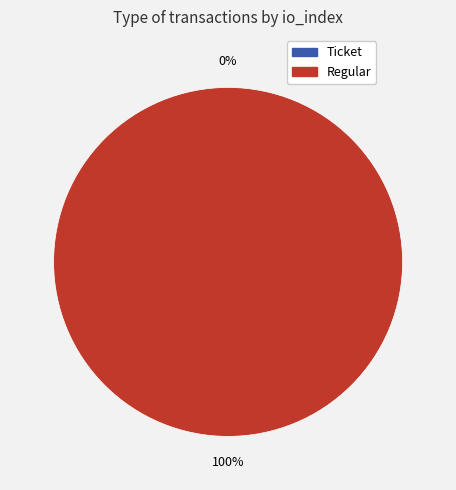

What percentage is the Regular slice, to the nearest percent?

100%